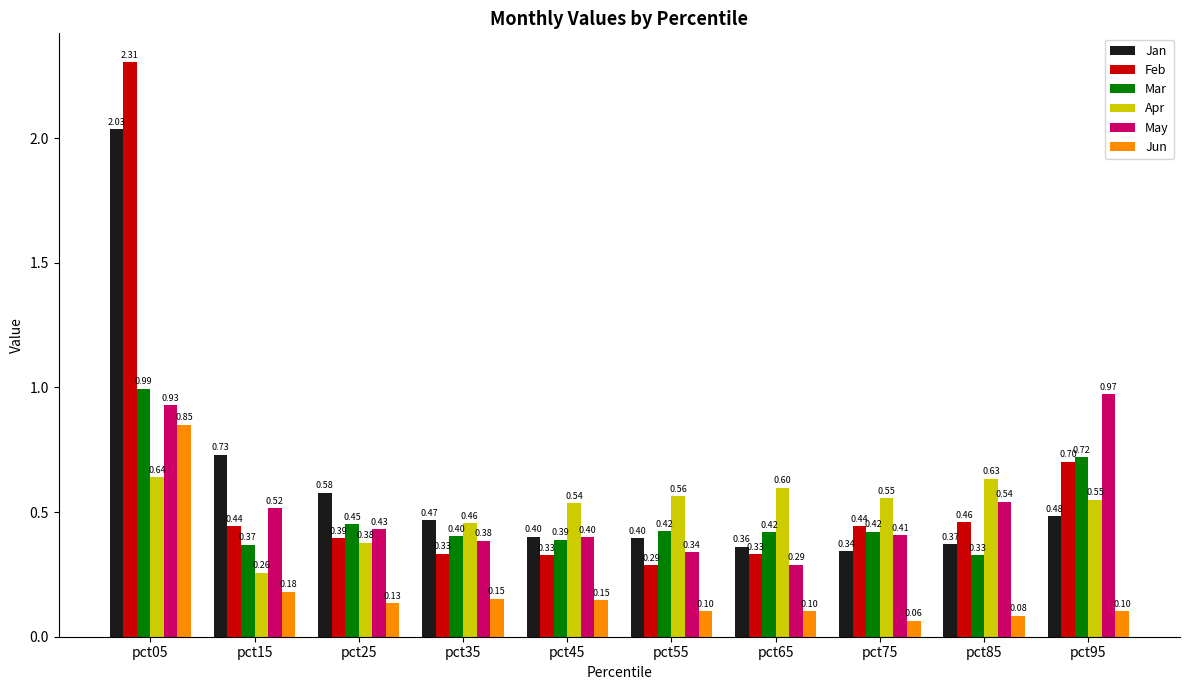

What value does the Jan series have at pct55?

0.4